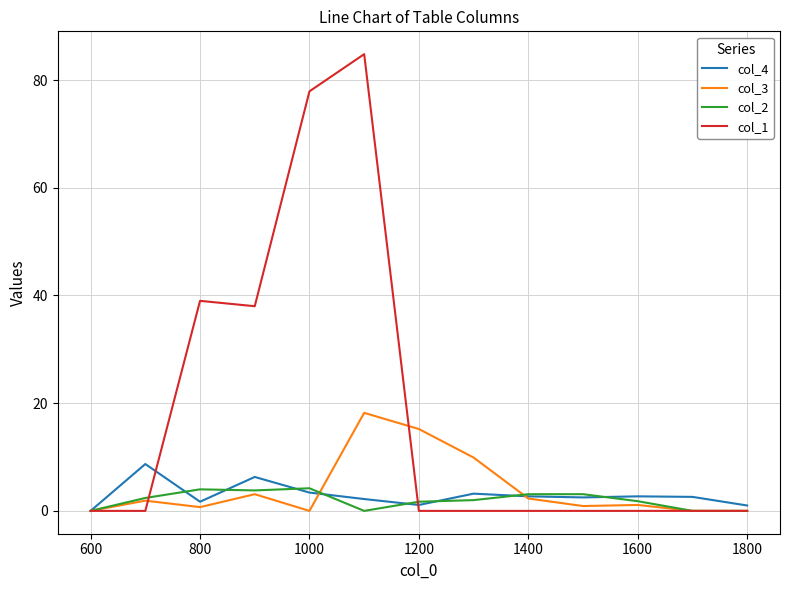

List the series in order of their peak value, highest first.

col_1, col_3, col_4, col_2